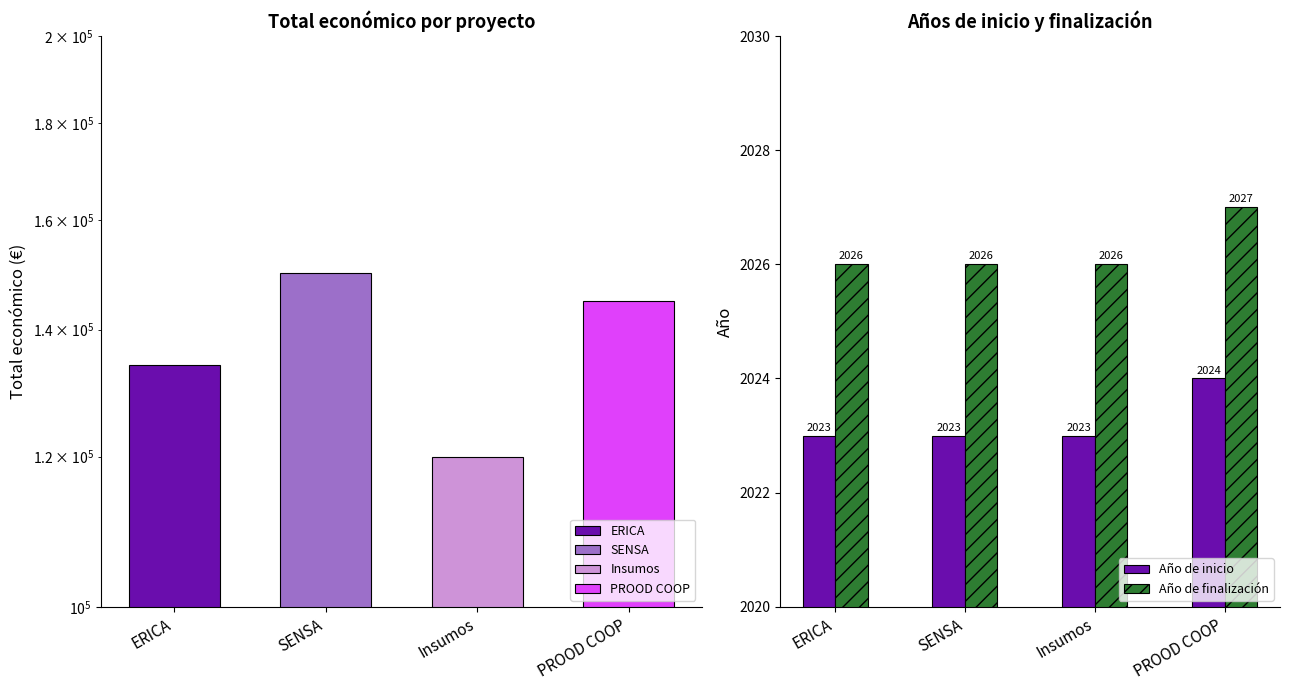

Reading left to right, transcribe all the data shown in this chart.

Año de inicio: 2023	2023	2023	2024
Año de finalización: 2026	2026	2026	2027